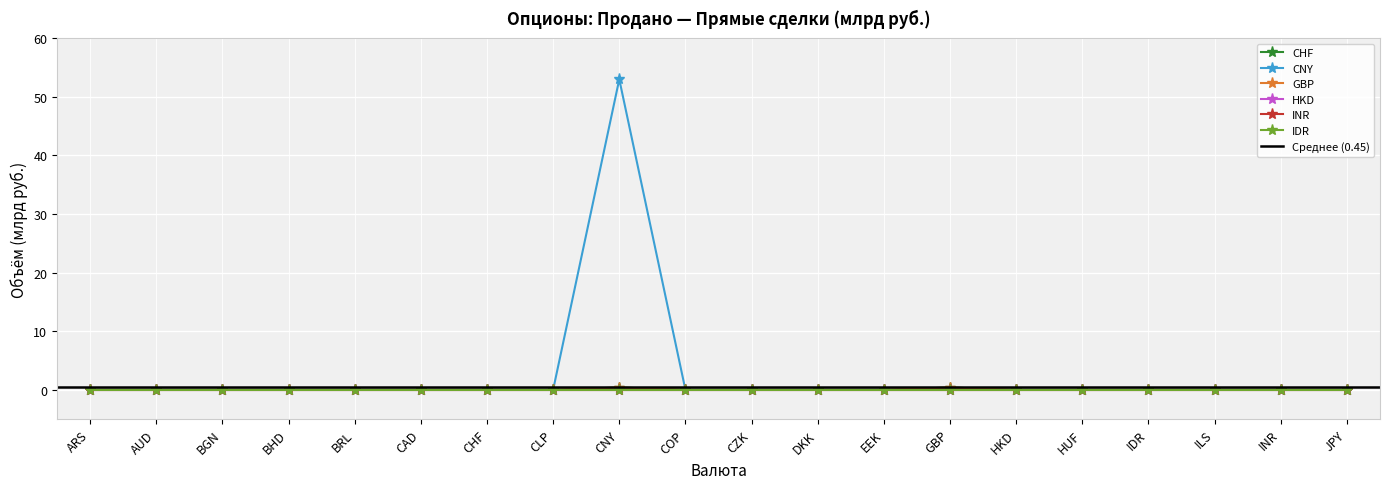

True or false: CHF and GBP cross at least once.

False